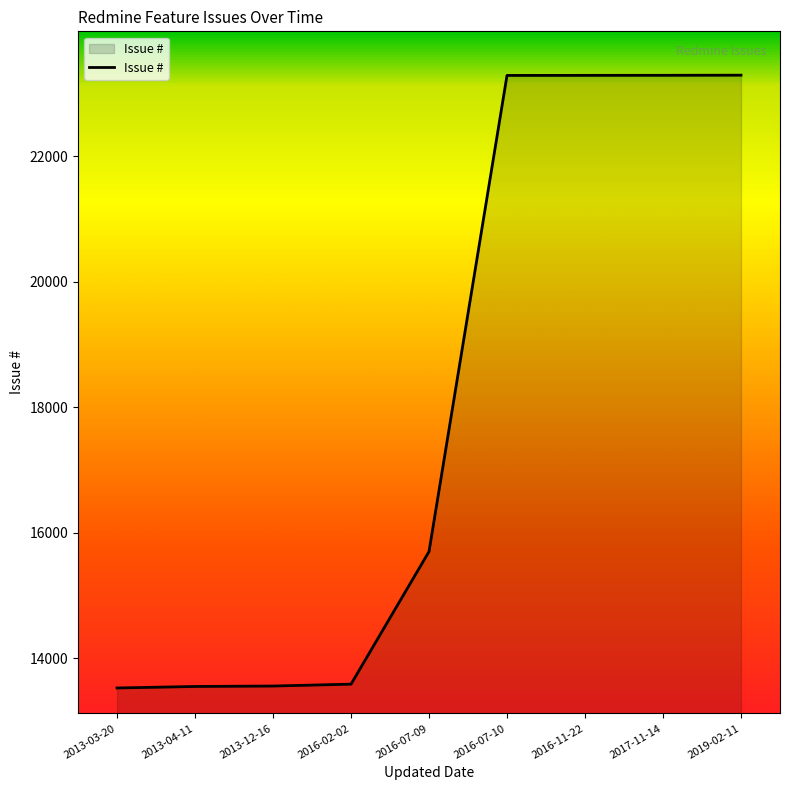

What is the greatest value displayed?

23289